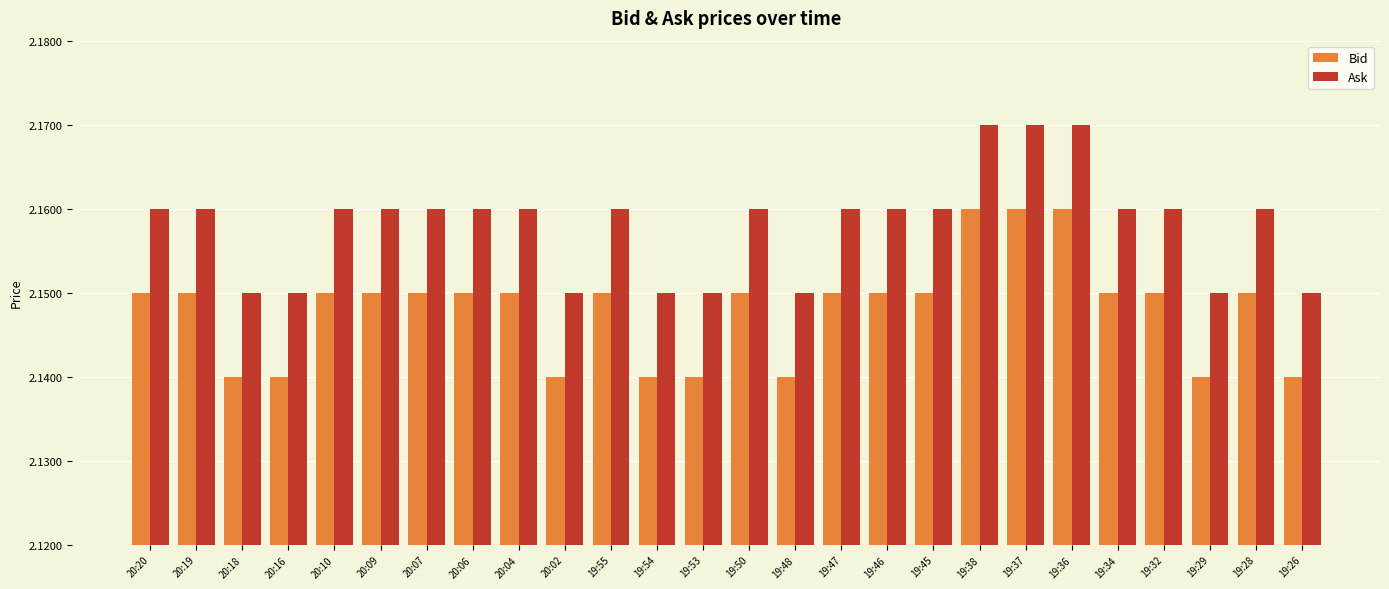

What is the label of the 22nd bar from the left?

19:34